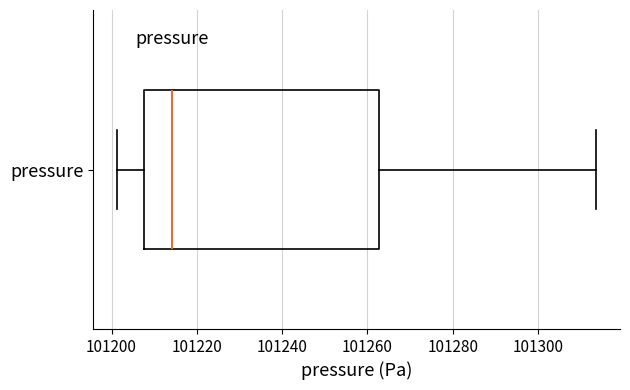

Transcribe this box plot: give where the median line is, the range the box spans, and where the two whiskers end, as read against the x-axis. The values are not printed on the chart, so give them approximately, as read against the axis.

median 101214, box 101208 to 101262, whiskers 101202 to 101314